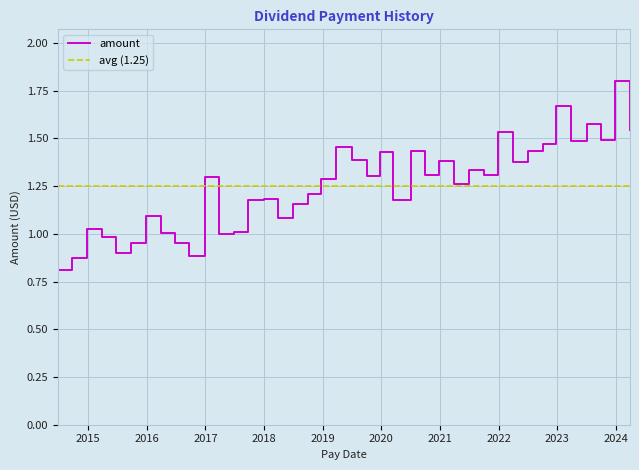

The value at 2018-07-03 is 1.2. True or false?

True